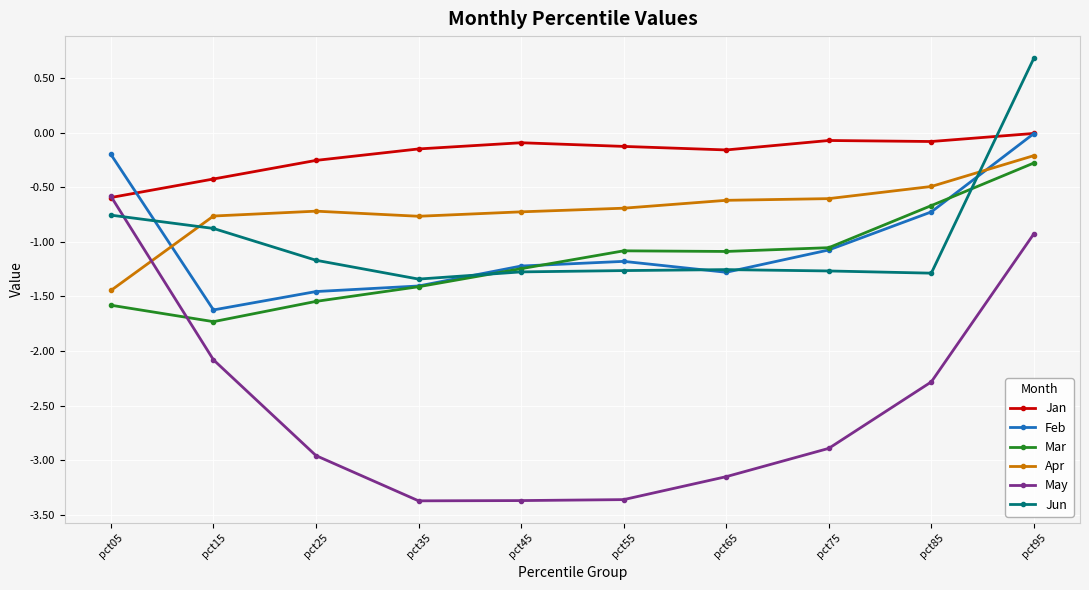

What is the value of the Jan point at the 9th from the left?

-0.1